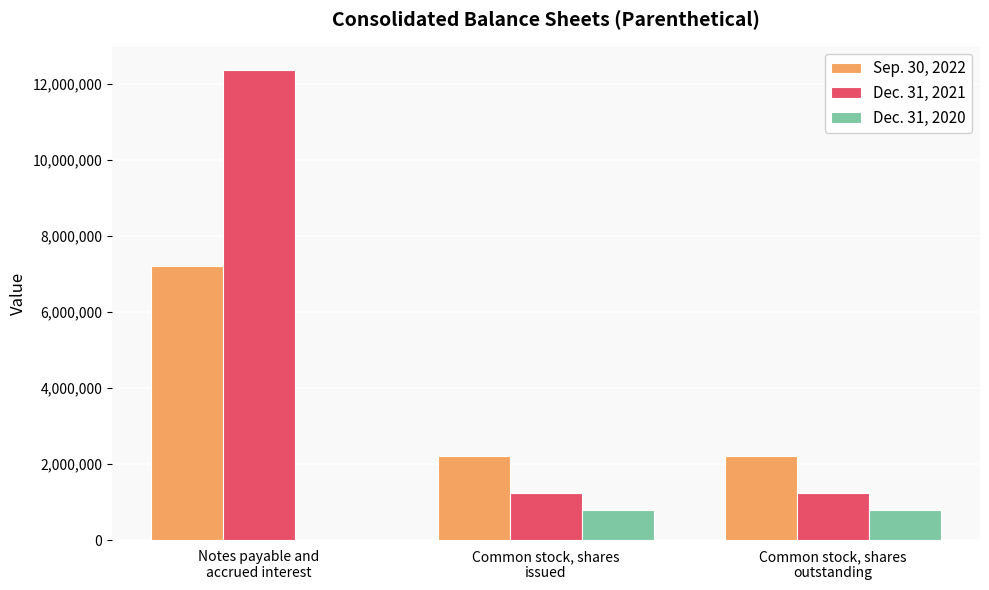

What is the total value across all series at Notes payable and
accrued interest?

19558021